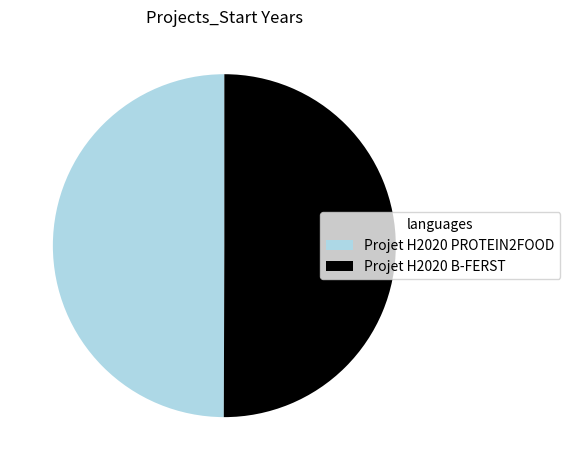

Is the sum of Projet H2020 B-FERST and Projet H2020 PROTEIN2FOOD greater than half?

Yes